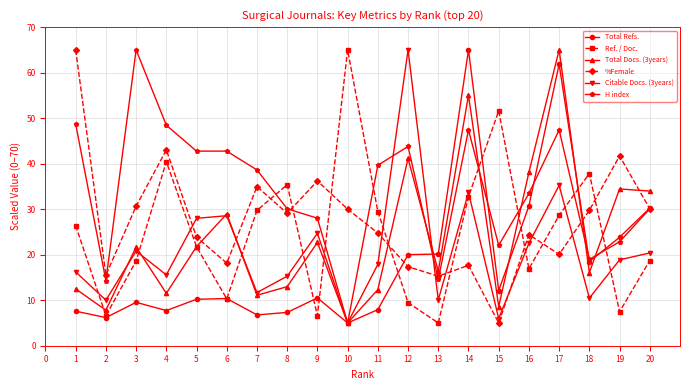

How many interior local valleys does the Total Docs. (3years) series have?

7